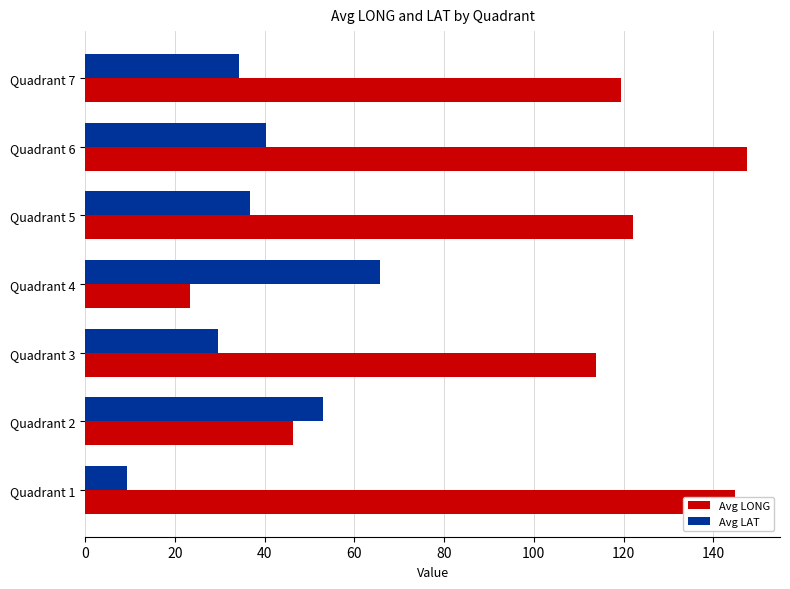

Which series has the largest range (max minus min)?

Avg LONG